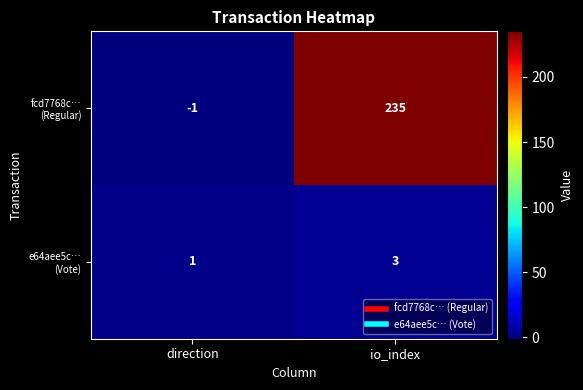

What is the spread (max minus min) of values at direction?

2